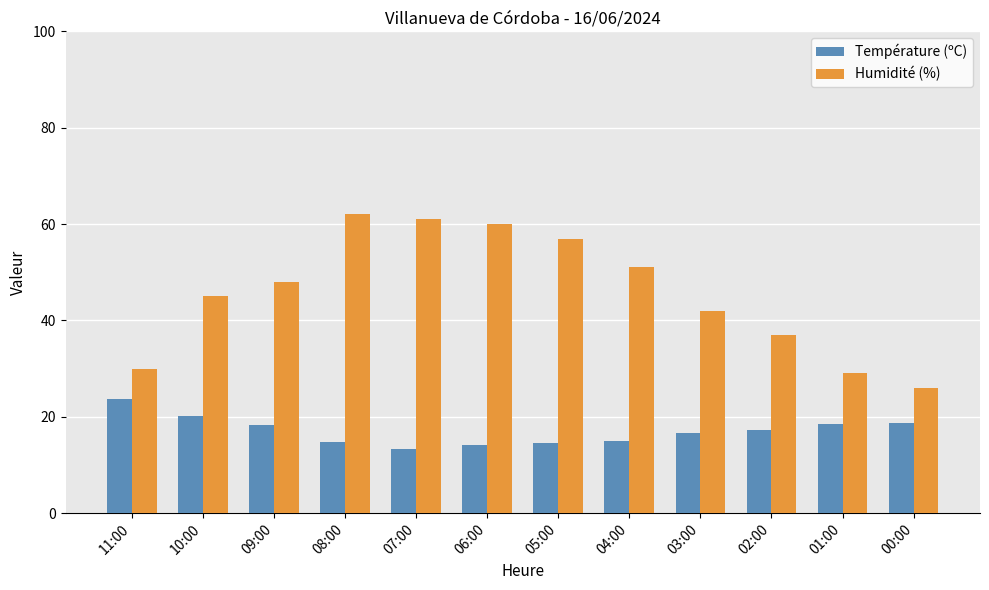

The value of Humidité (%) at 10:00 is 22.3. True or false?

False